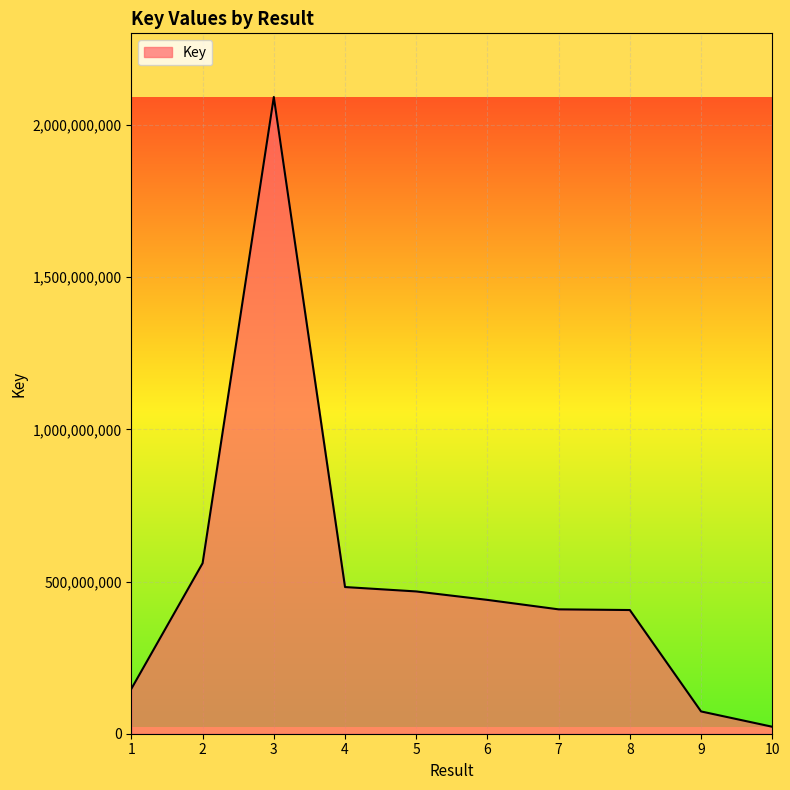

What is the greatest value displayed?

2092082045